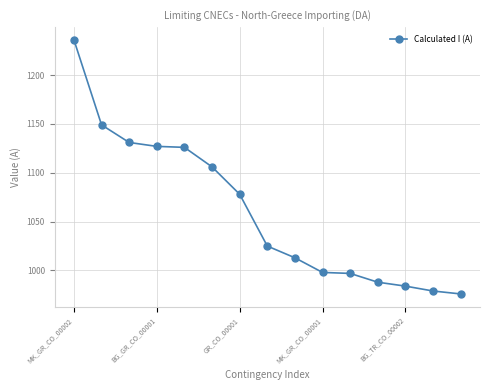

What is the smallest value displayed?

976